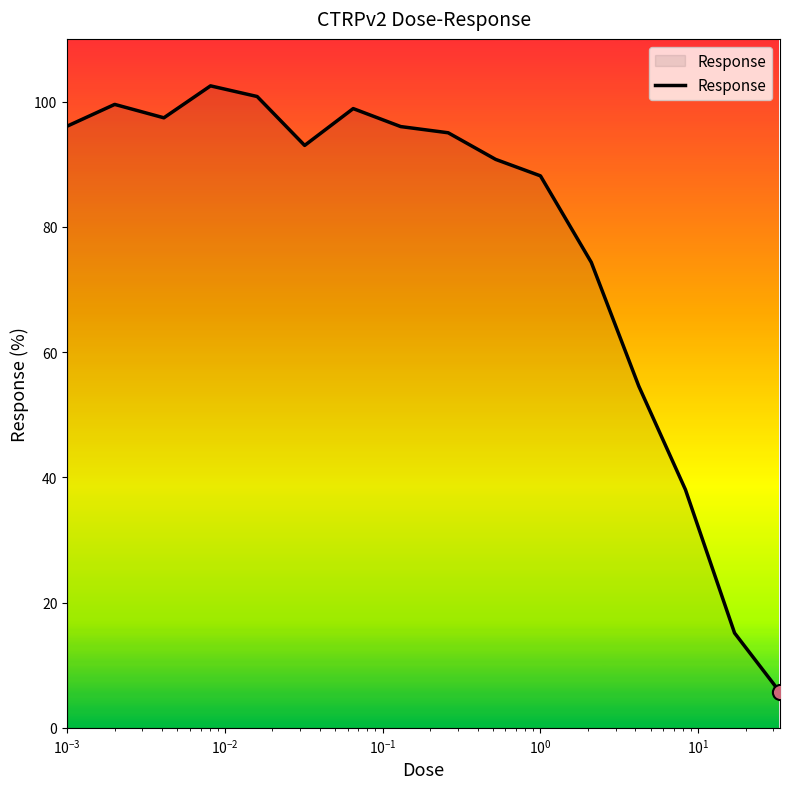

What is the greatest value displayed?

102.5